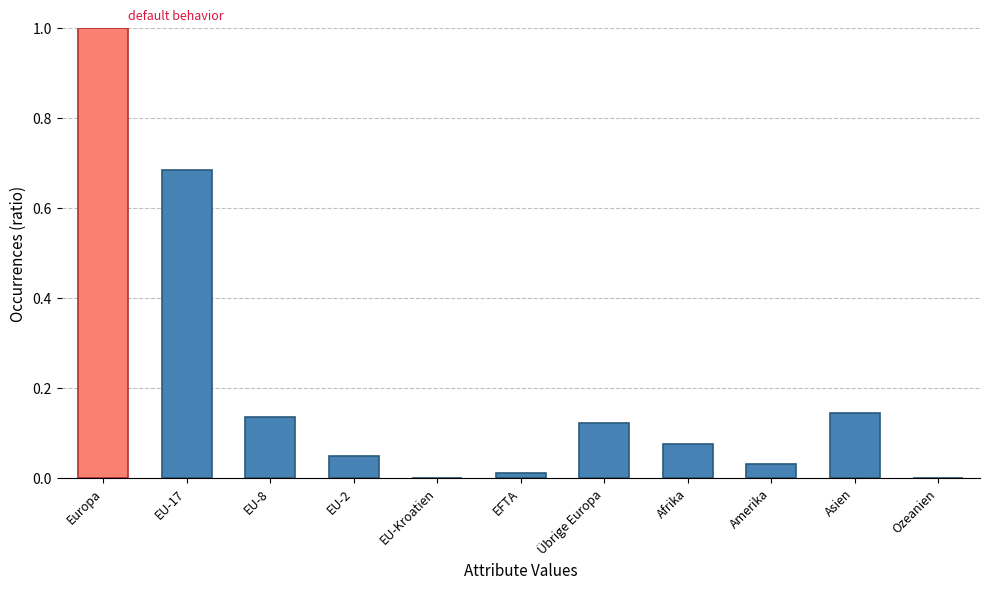

The value at EU-Kroatien is 0.0. True or false?

True